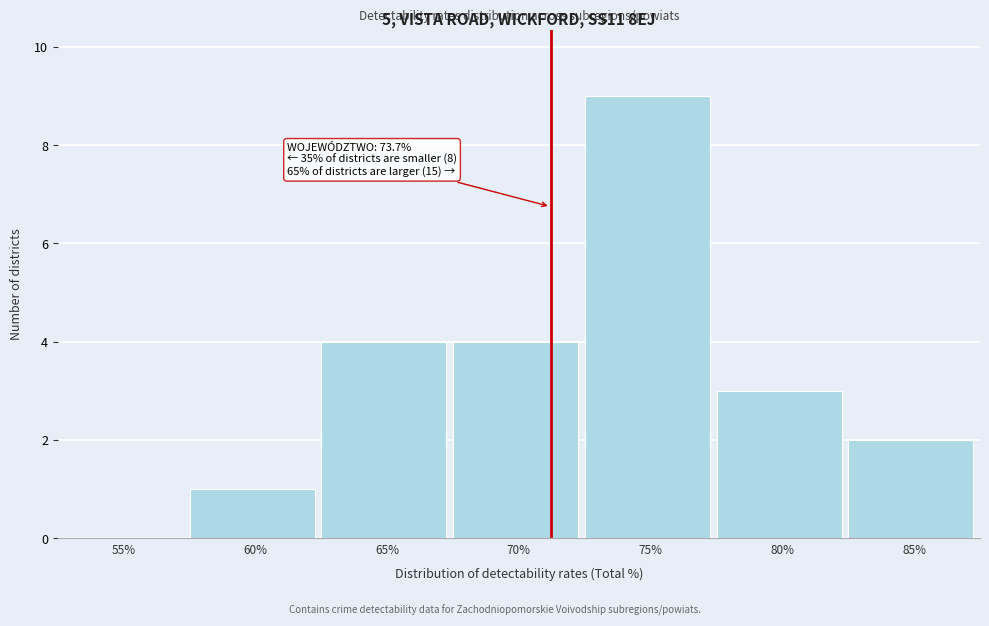

Reading left to right, extract all data points from this chart.

55%=0	60%=1	65%=4	70%=4	75%=9	80%=3	85%=2